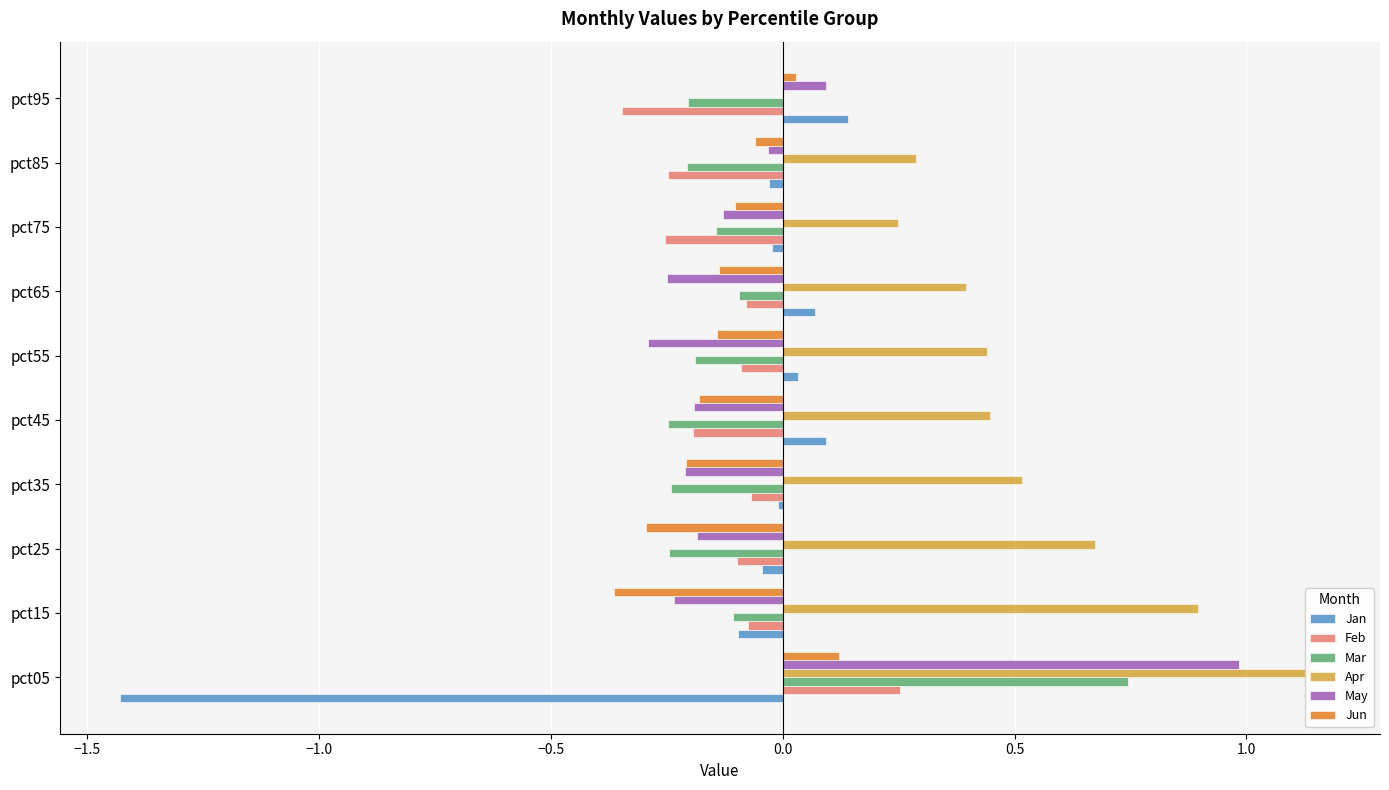

How many positive values does the Jan series have?

4